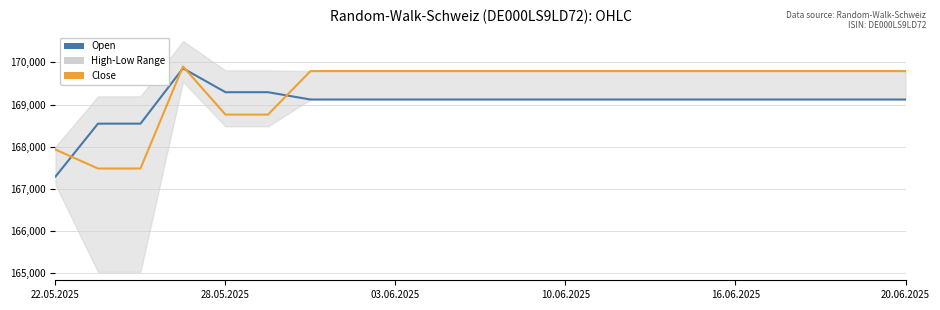

What is the maximum value for Open?

169859